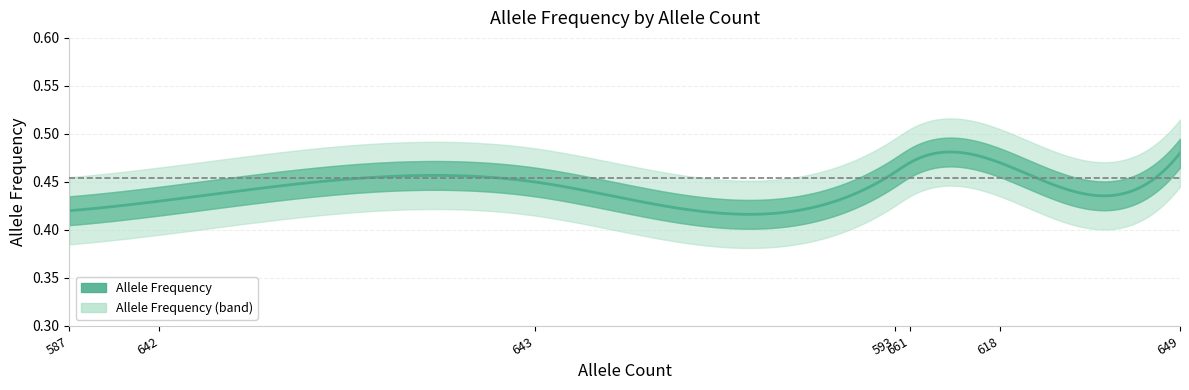

What is the label of the 4th point from the left?

593